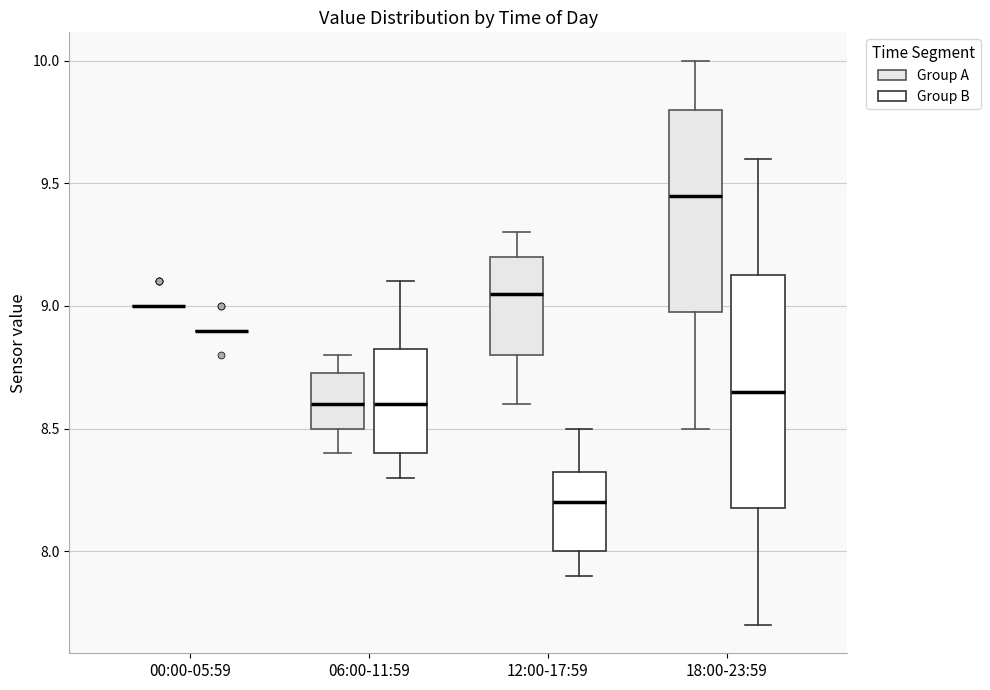

Reading left to right, read every box against the y-axis: the position of its median line, the range the box covers, and the ends of its whiskers. The values are not printed on the chart, so give them approximately, as read against the axis.

00:00-05:59 (Group A): box collapsed to a line at 9.00, whiskers 9.00 to 9.00
00:00-05:59 (Group B): box collapsed to a line at 8.90, whiskers 8.90 to 8.90
06:00-11:59 (Group A): median 8.60, box 8.50 to 8.75, whiskers 8.40 to 8.80
06:00-11:59 (Group B): median 8.60, box 8.40 to 8.85, whiskers 8.30 to 9.10
12:00-17:59 (Group A): median 9.05, box 8.80 to 9.20, whiskers 8.60 to 9.30
12:00-17:59 (Group B): median 8.20, box 8.00 to 8.35, whiskers 7.90 to 8.50
18:00-23:59 (Group A): median 9.45, box 9.00 to 9.80, whiskers 8.50 to 10.00
18:00-23:59 (Group B): median 8.65, box 8.20 to 9.15, whiskers 7.70 to 9.60